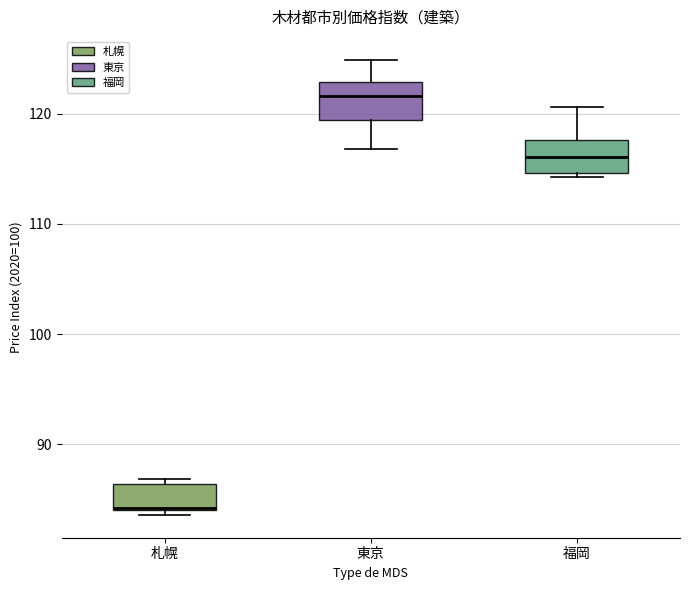

Reading left to right, transcribe this box plot: for each box, give where its median line is, the range the box spans, and where its two whiskers end, as read against the y-axis. The values are not printed on the chart, so give them approximately, as read against the axis.

札幌: median 84 (drawn on the box's lower edge), box 84 to 86, whiskers 84 (just below the box's lower edge) to 87
東京: median 122, box 119 to 123, whiskers 117 to 125
福岡: median 116, box 115 to 118, whiskers 114 to 121